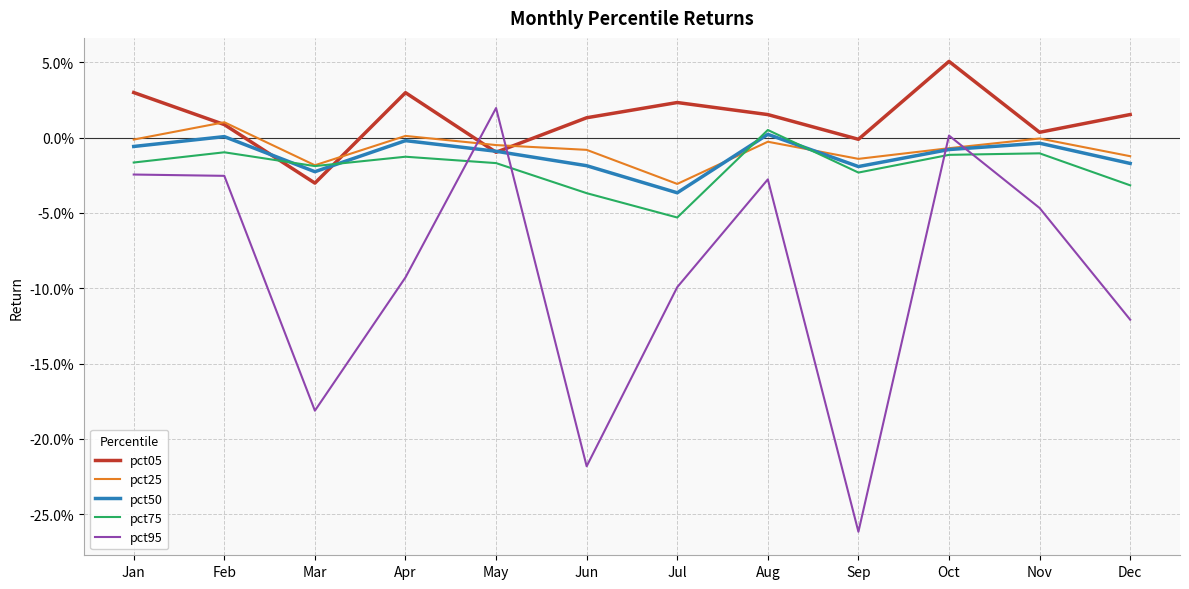

List the series in order of their peak value, lowest first.

pct50, pct75, pct25, pct95, pct05